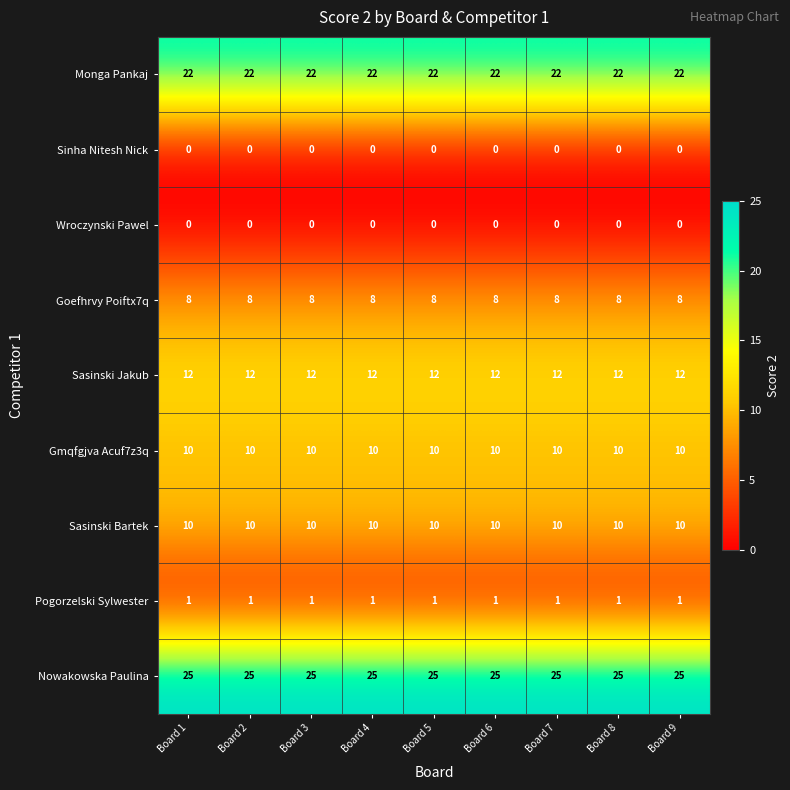

What is the total value across all series at Board 2?

88